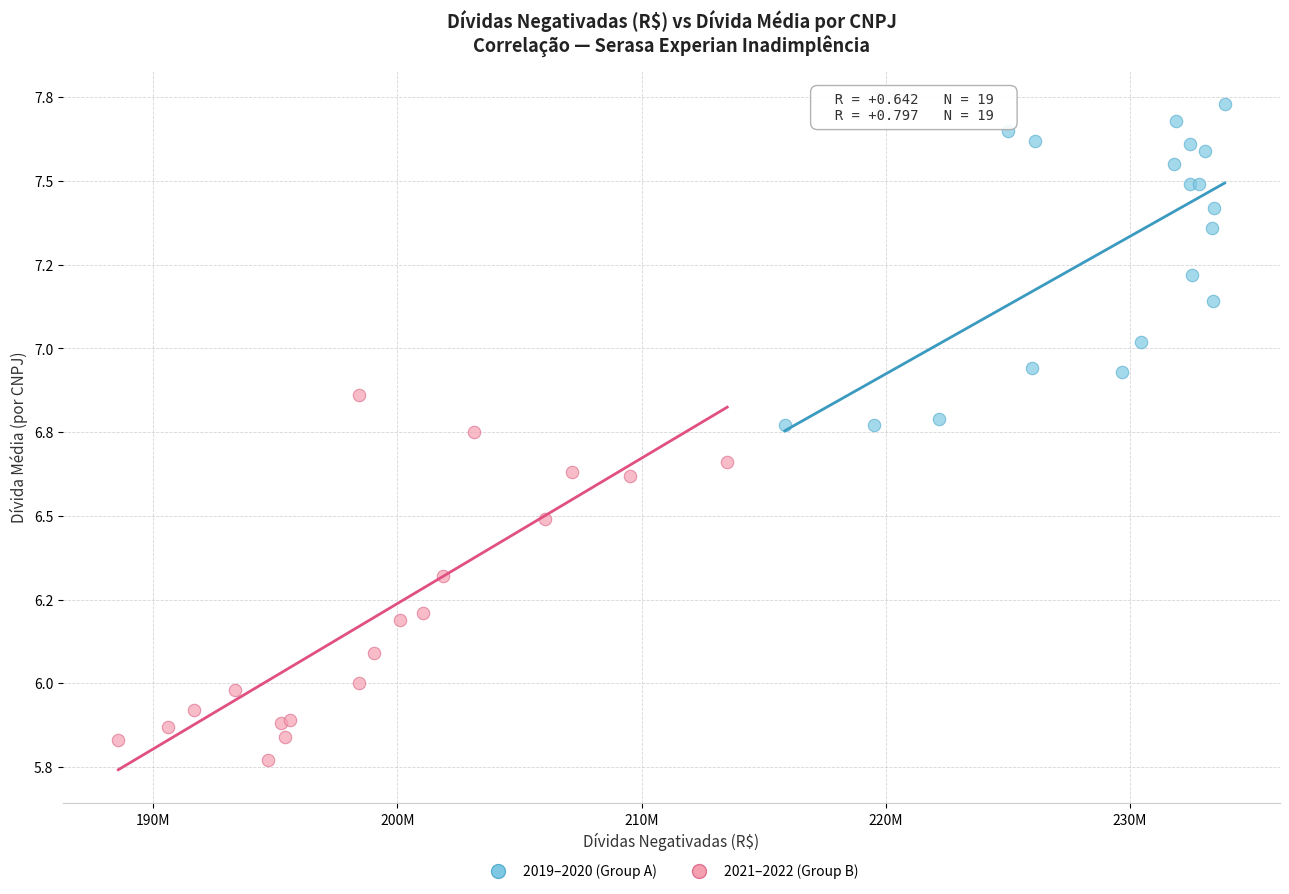

Which series contains the lowest Y value?

2021–2022 (Group B)